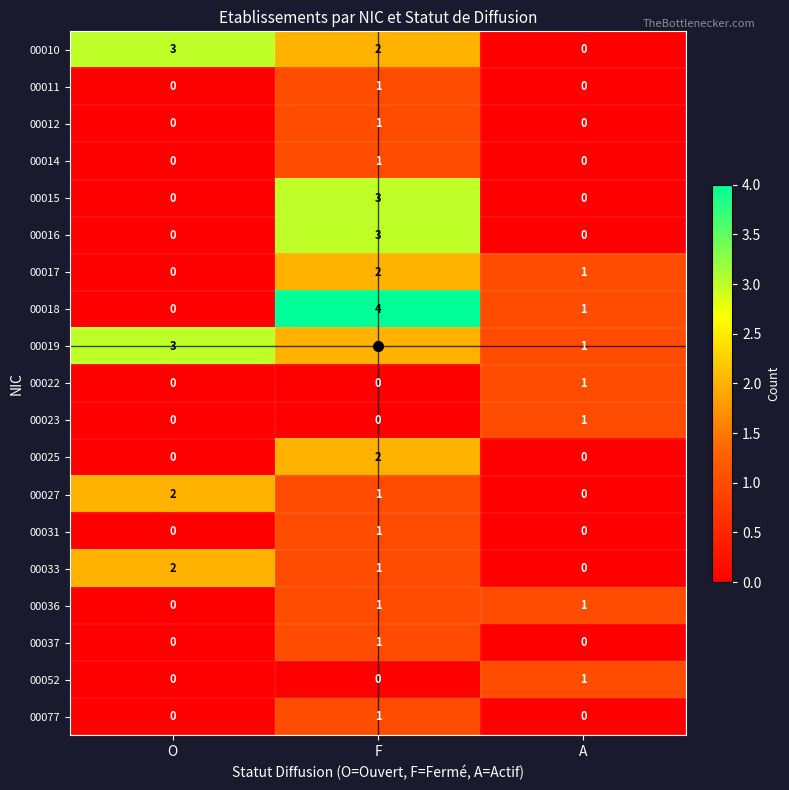

Read the 00010 value at O.

3